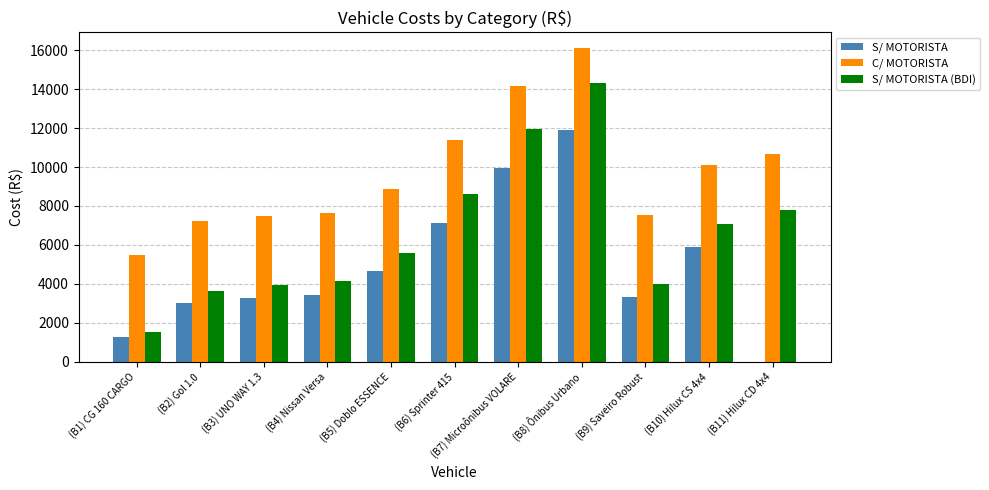

The value of S/ MOTORISTA at (B11) Hilux CD 4x4 is 0.0. True or false?

True